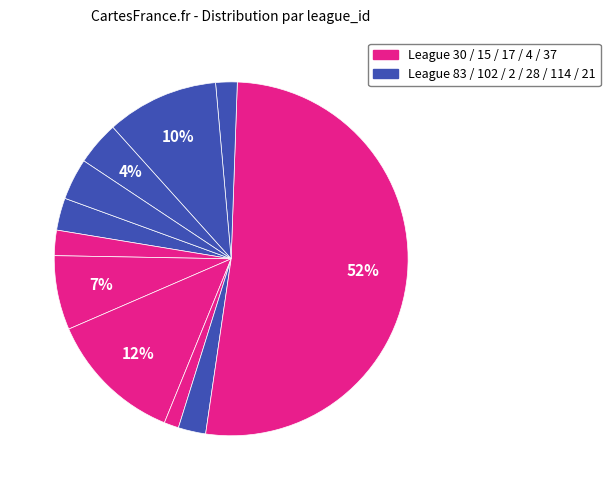

Which category has the smallest portion of the pie?

2